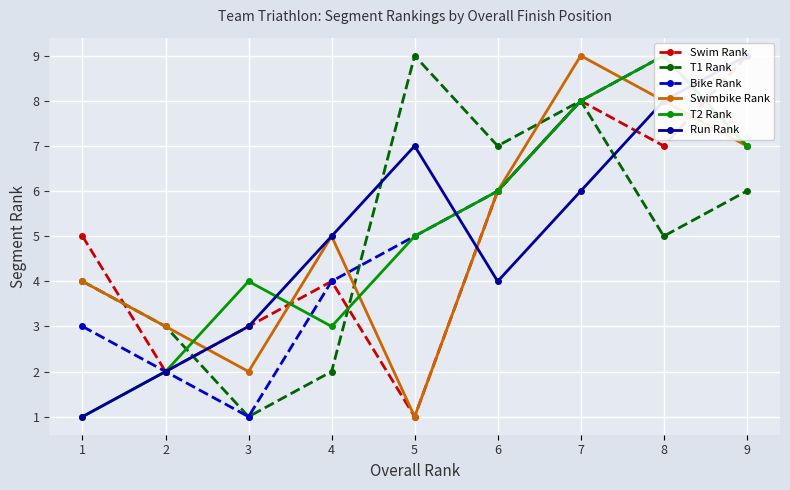

Reading left to right, transcribe all the data shown in this chart.

Swim Rank: 5	2	3	4	1	6	8	7	9
T1 Rank: 4	3	1	2	9	7	8	5	6
Bike Rank: 3	2	1	4	5	6	8	9	7
Swimbike Rank: 4	3	2	5	1	6	9	8	7
T2 Rank: 1	2	4	3	5	6	8	9	7
Run Rank: 1	2	3	5	7	4	6	8	9